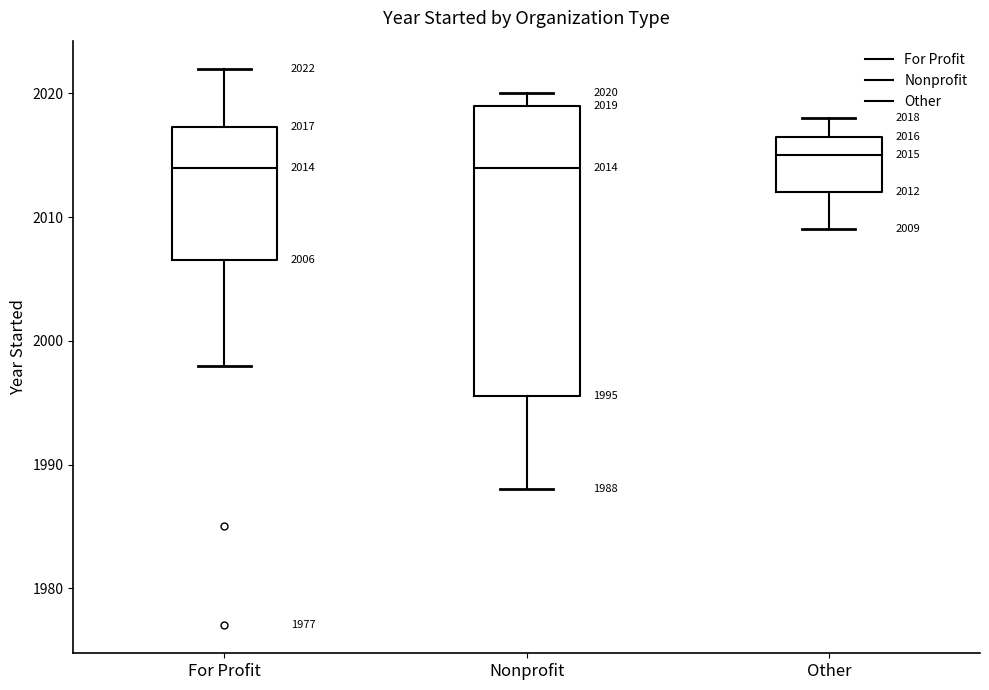

Which box is the tallest, from its lower edge to its upper edge?

Nonprofit